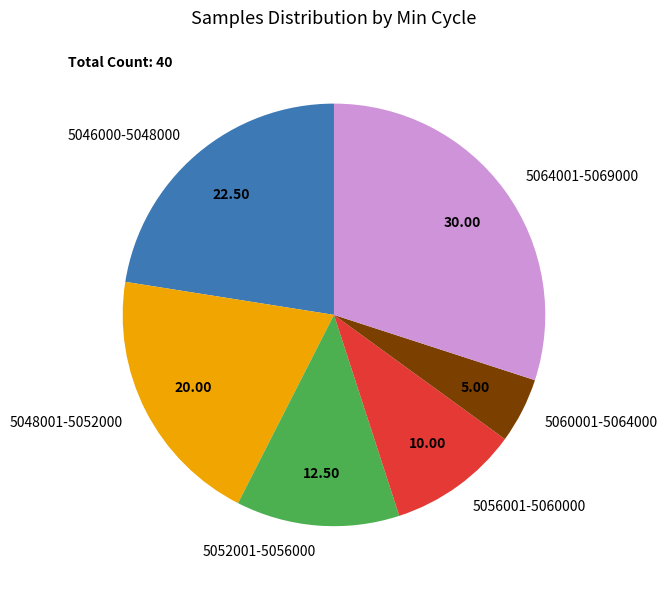

Do 5052001-5056000 and 5060001-5064000 together represent more than half of the pie?

No